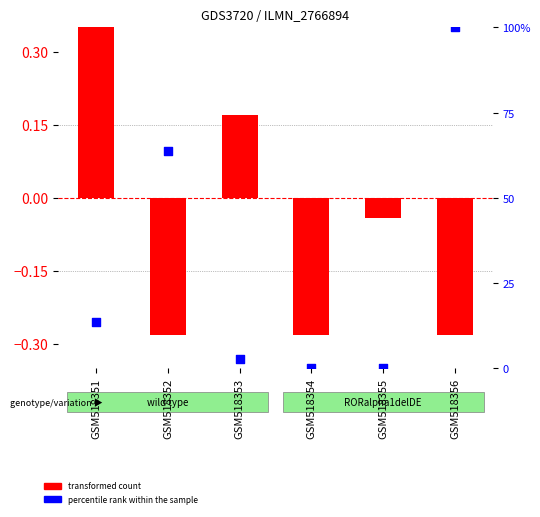

What are all the series names shown in the legend?

transformed count, percentile rank within the sample